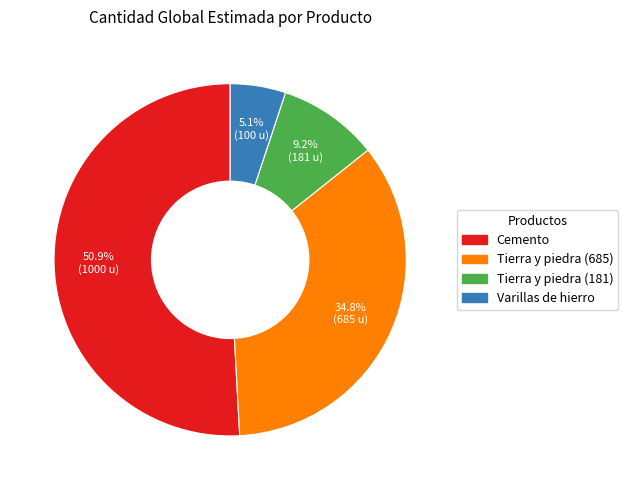

How many slices are in this pie chart?

4